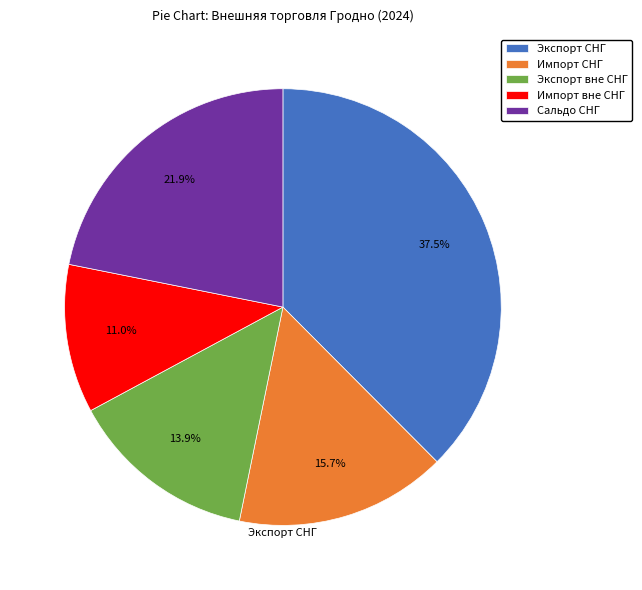

To the nearest percent, what is the average slice percentage?

20%